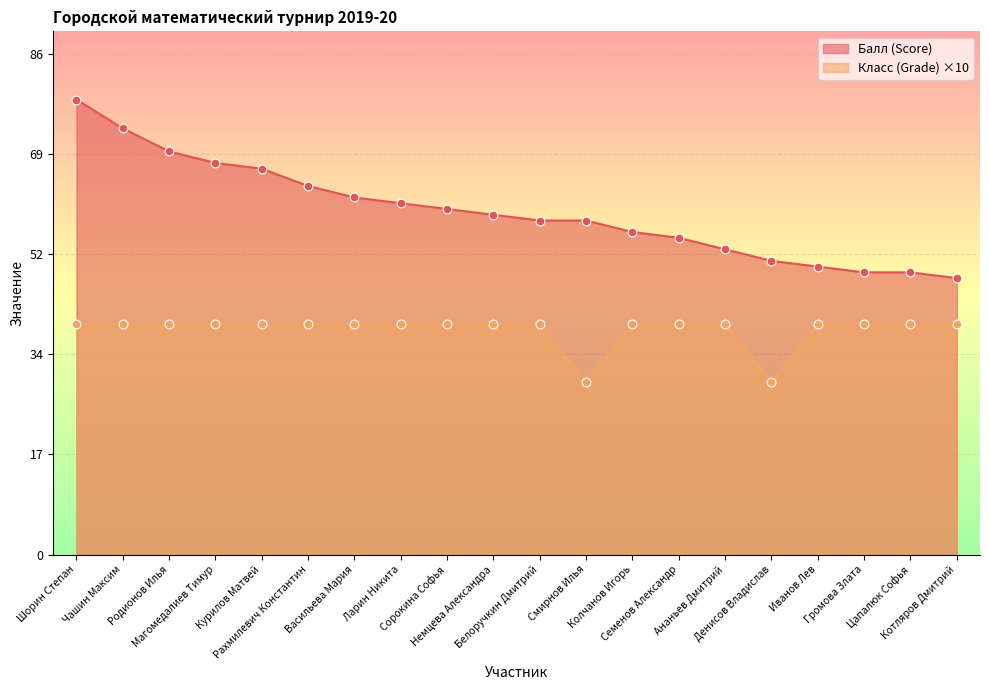

Which series reaches the minimum Y coordinate?

Класс (Grade)